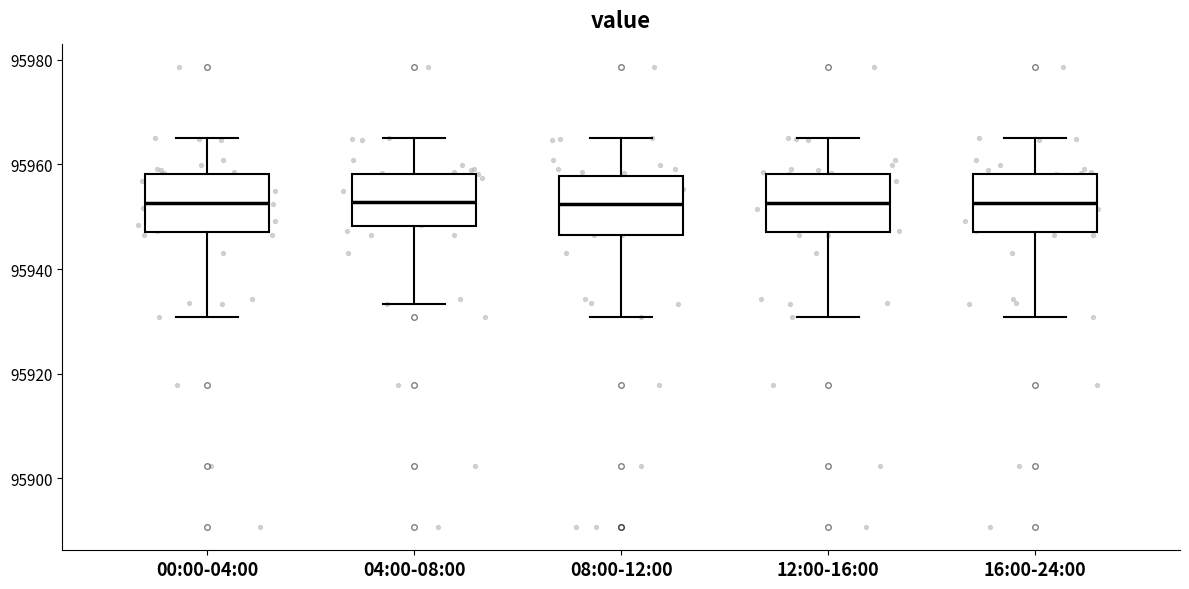

Reading left to right, read every box against the y-axis: the position of its median line, the range the box covers, and the ends of its whiskers. The values are not printed on the chart, so give them approximately, as read against the axis.

00:00-04:00: median 95952, box 95948 to 95958, whiskers 95930 to 95964
04:00-08:00: median 95952, box 95948 to 95958, whiskers 95934 to 95964
08:00-12:00: median 95952, box 95946 to 95958, whiskers 95930 to 95964
12:00-16:00: median 95952, box 95948 to 95958, whiskers 95930 to 95964
16:00-24:00: median 95952, box 95948 to 95958, whiskers 95930 to 95964